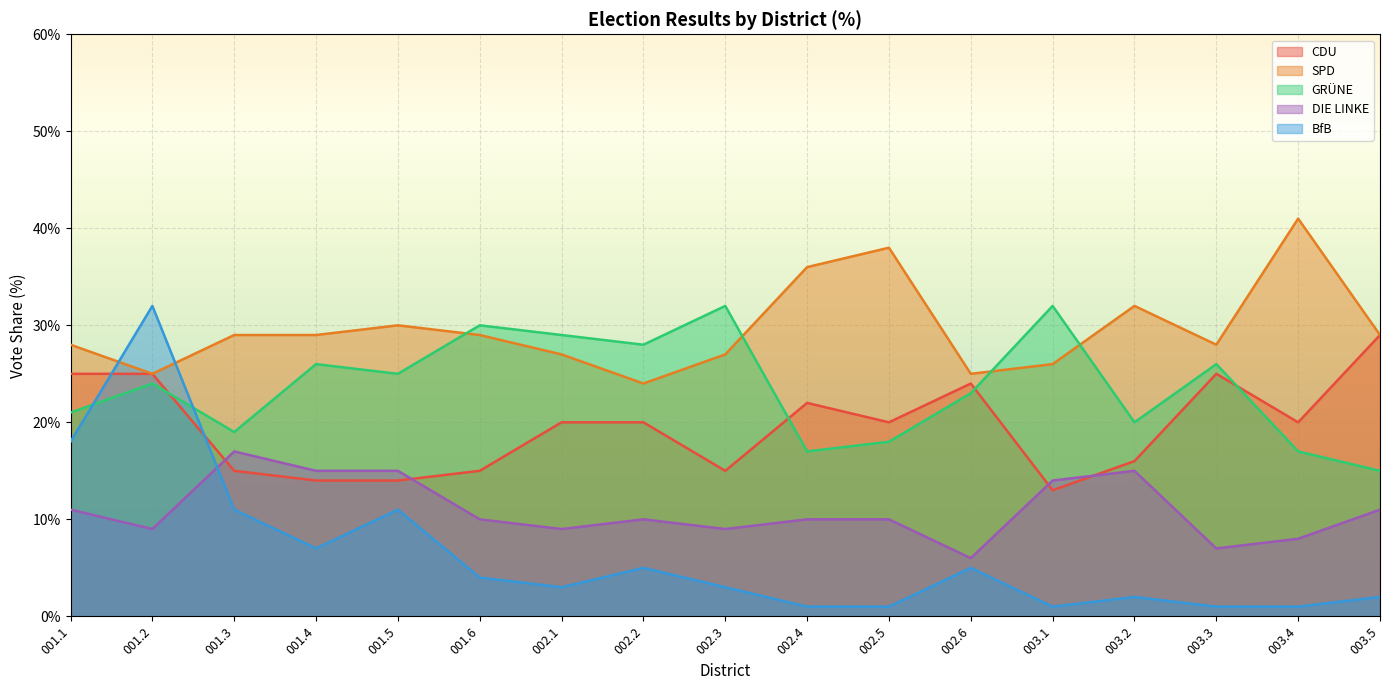

List the labels in order of CDU value, smallest first.

003.1, 001.4, 001.5, 001.3, 001.6, 002.3, 003.2, 002.1, 002.2, 002.5, 003.4, 002.4, 002.6, 001.1, 001.2, 003.3, 003.5